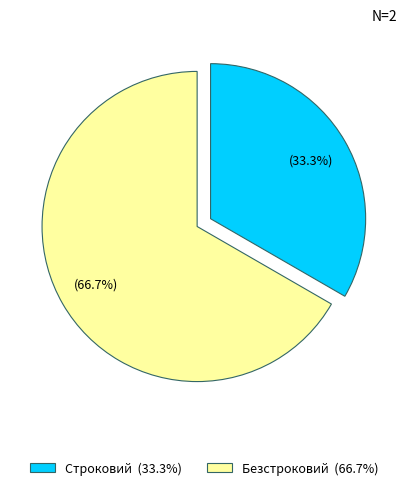

Is it true that Безстроковий is 67% of the pie?

True